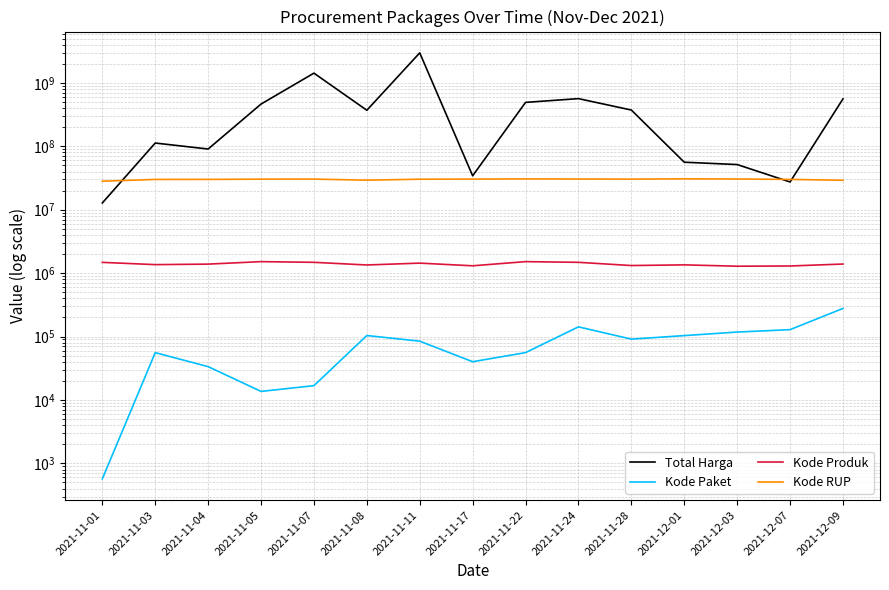

Is it true that Kode RUP equals 6412561 at 2021-11-11?

False